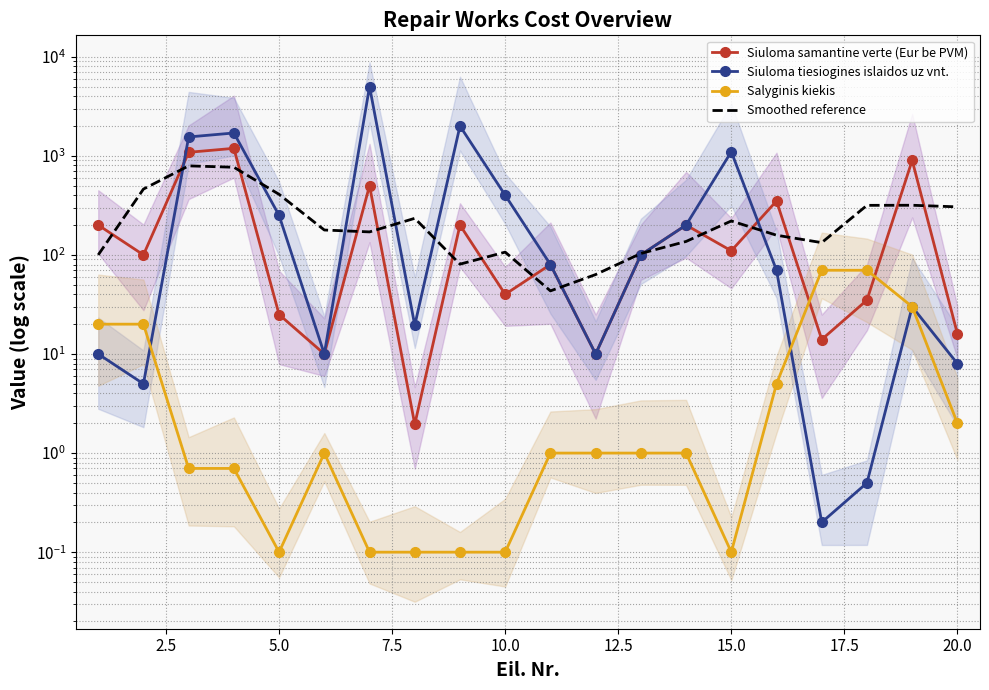

In Siuloma tiesiogines islaidos uz vnt., how many points are higher than both neighbors (excluding endpoints)?

5